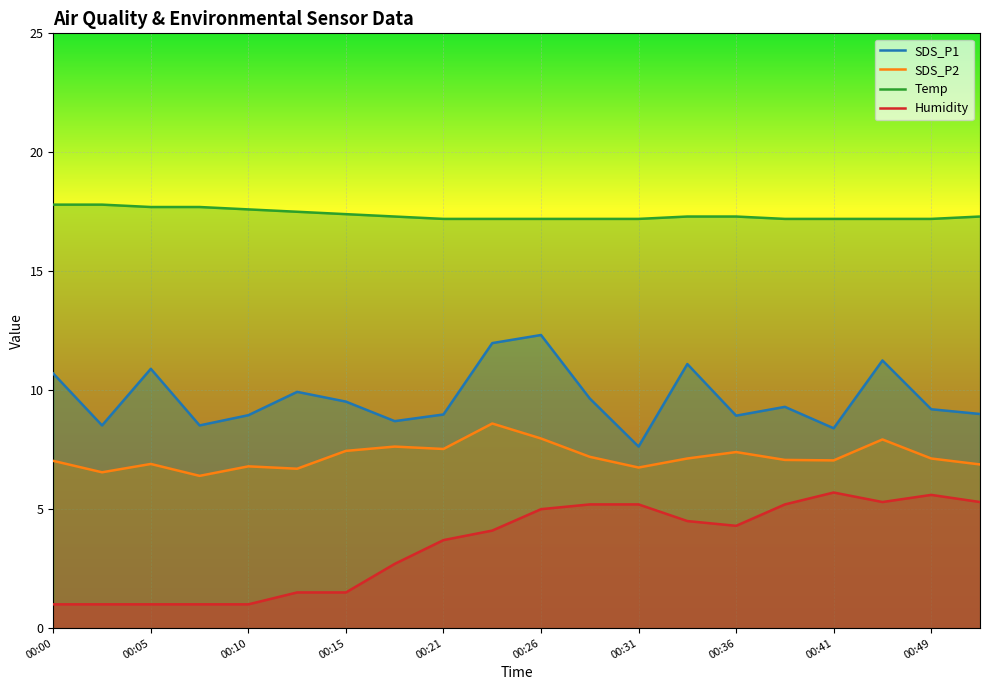

True or false: SDS_P1 and Temp intersect in this chart.

False